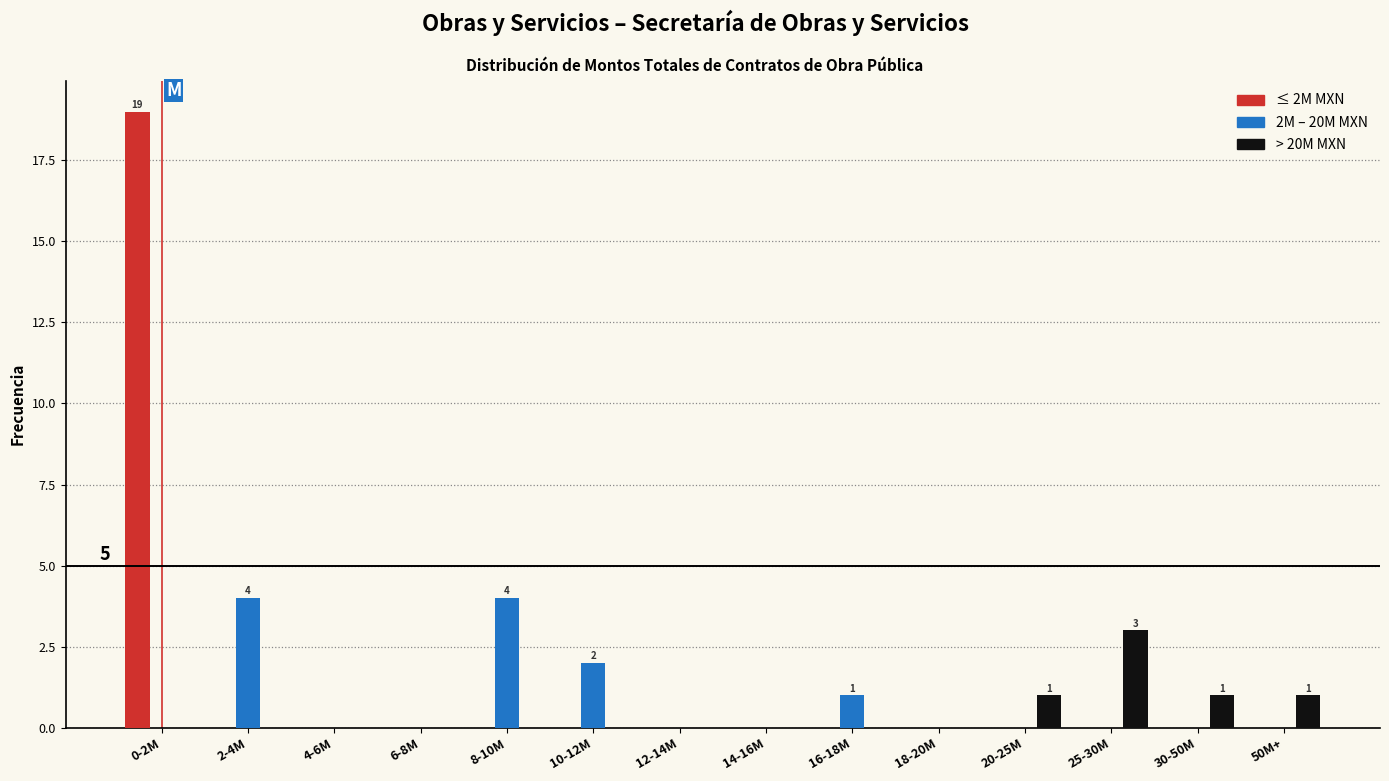

The > 20M MXN series shows 5 at 25-30M. True or false?

False